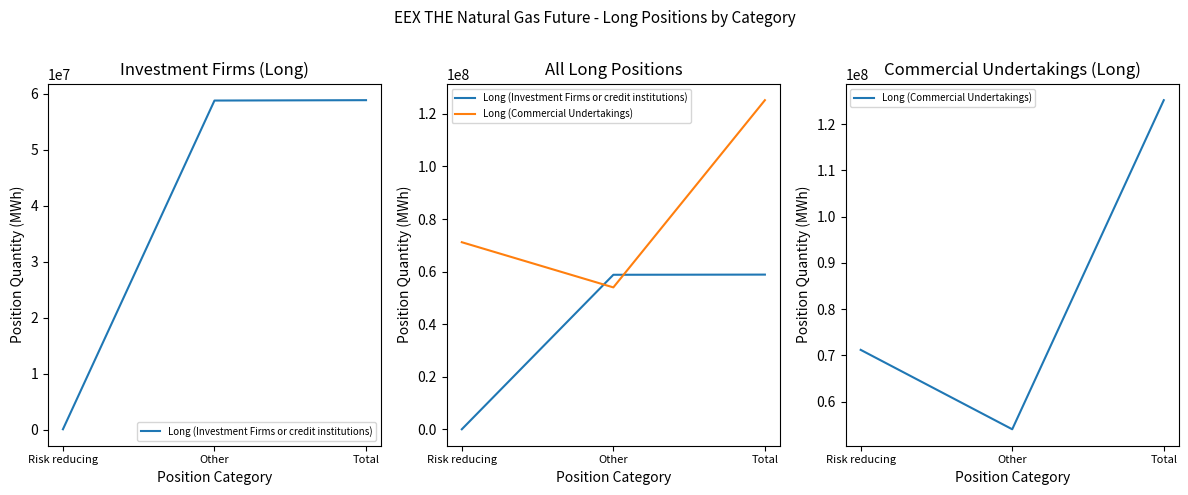

Rank the series by their average value, from highest to lowest.

Long (Commercial Undertakings), Long (Investment Firms or credit institutions)